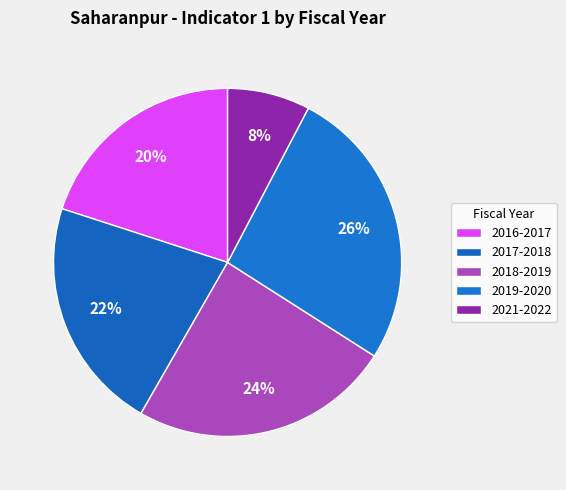

True or false: 2017-2018 accounts for 11% of the total.

False